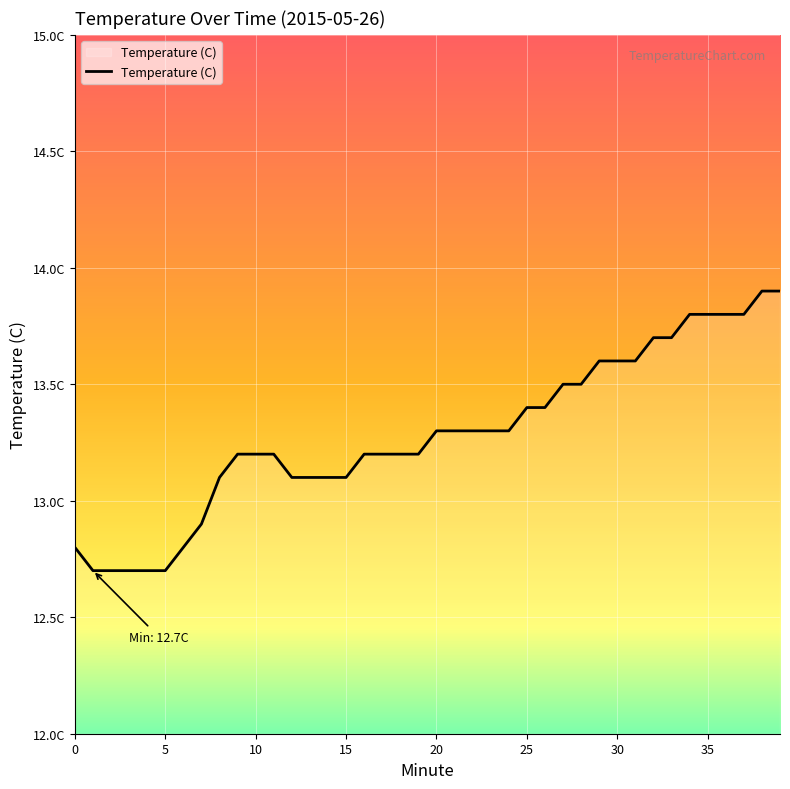

What is the label of the 22nd point from the right?

18